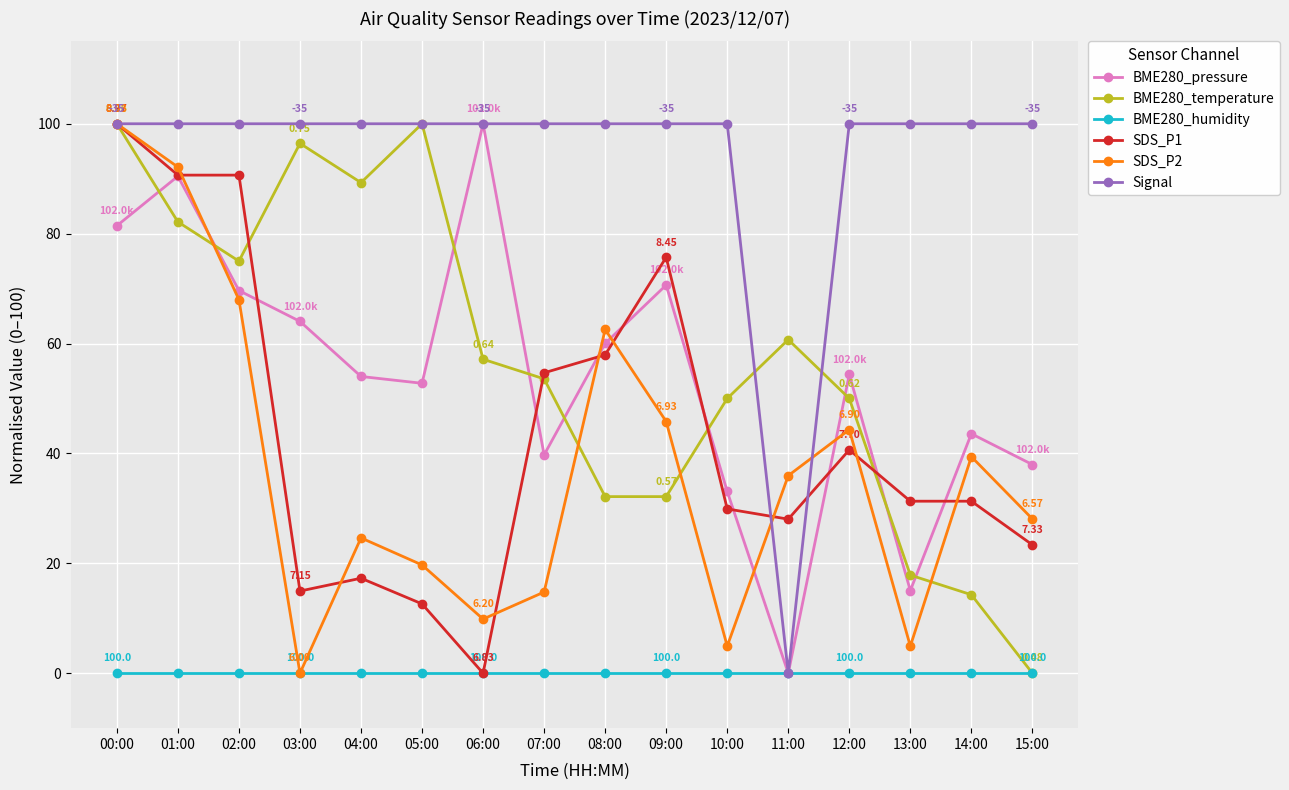

What is the difference between the maximum and minimum values in the SDS_P1 series?

100.0